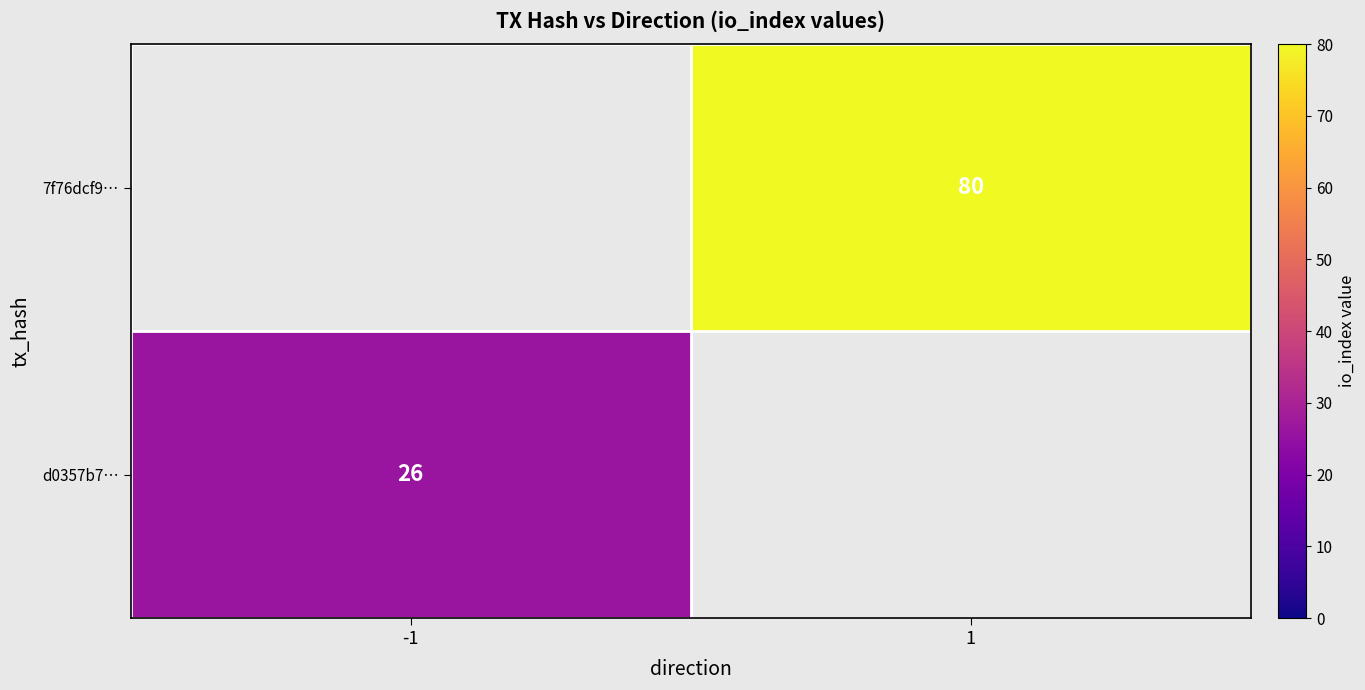

The value of 7f76dcf9… at 1 is 80. True or false?

True